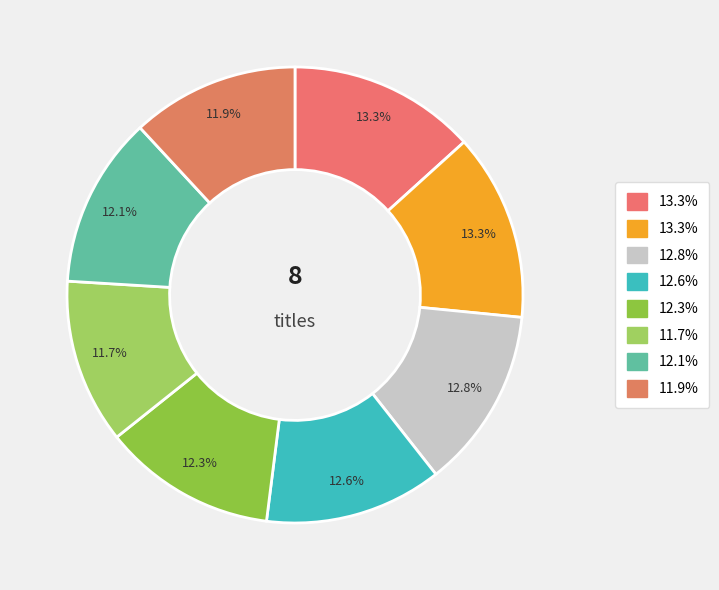

How many segments does this pie chart have?

8